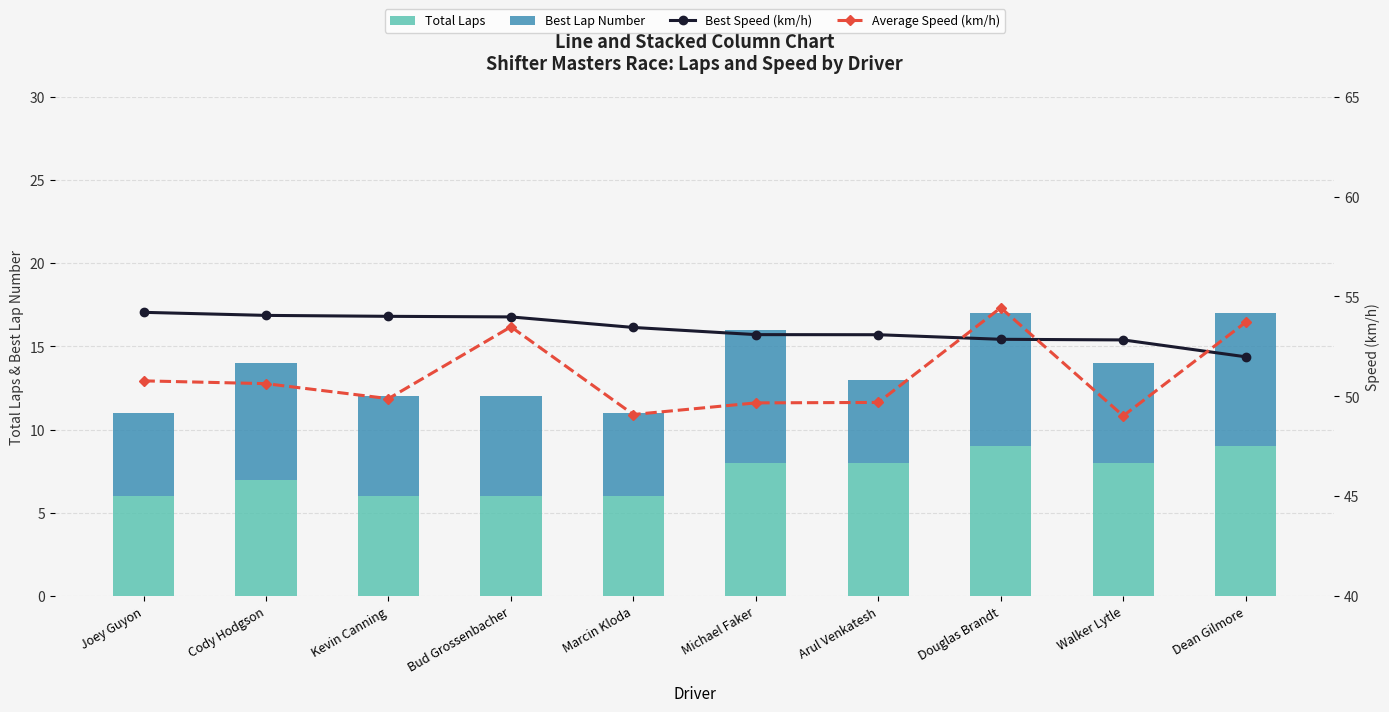

Is the value of Best Speed (km/h) at Joey Guyon greater than the value of Best Lap Number at Dean Gilmore?

Yes